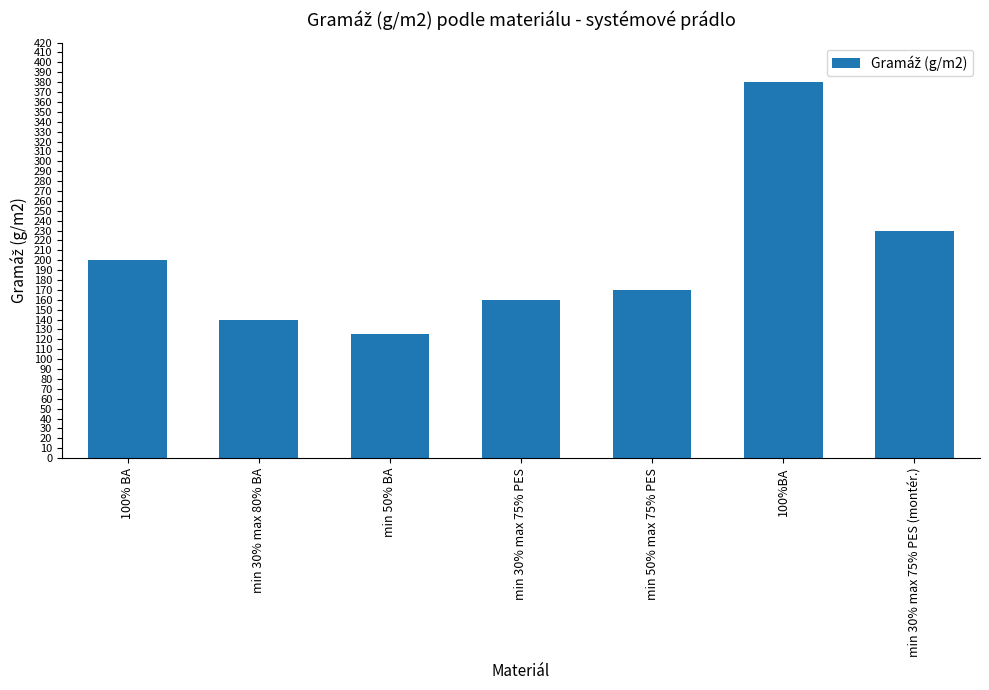

What is the ratio of the value at 100% BA to the value at min 30% max 75% PES (montér.)?

0.9